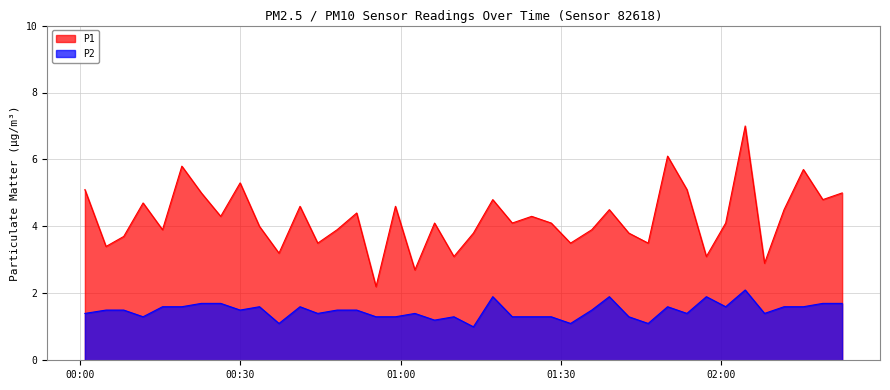

What is the average value of the P2 series?

1.5